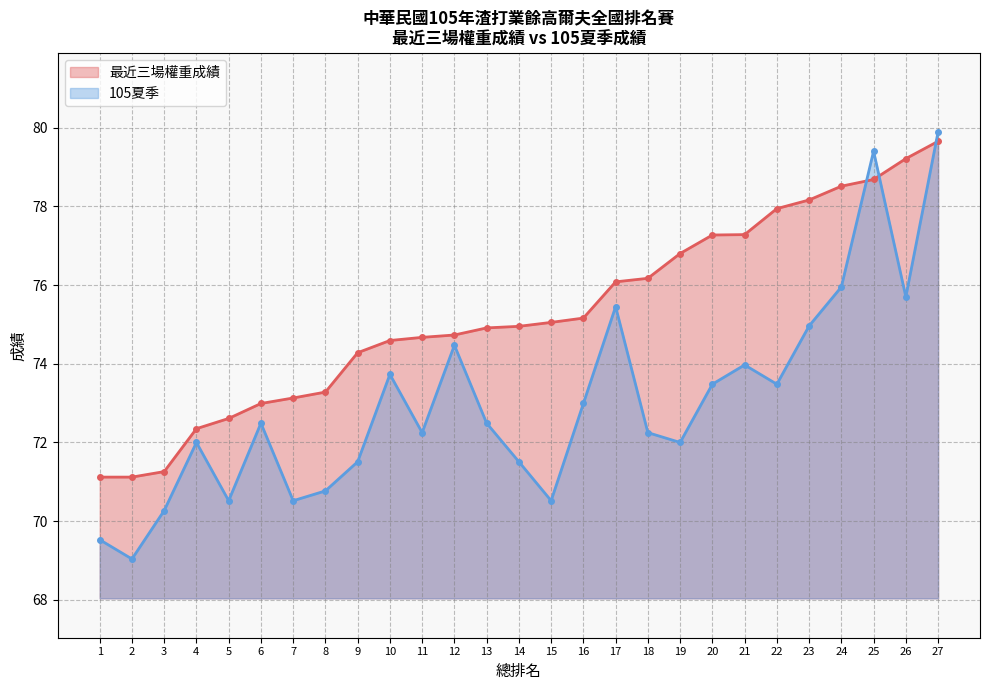

At which category does the chart reach its peak across all series?

27